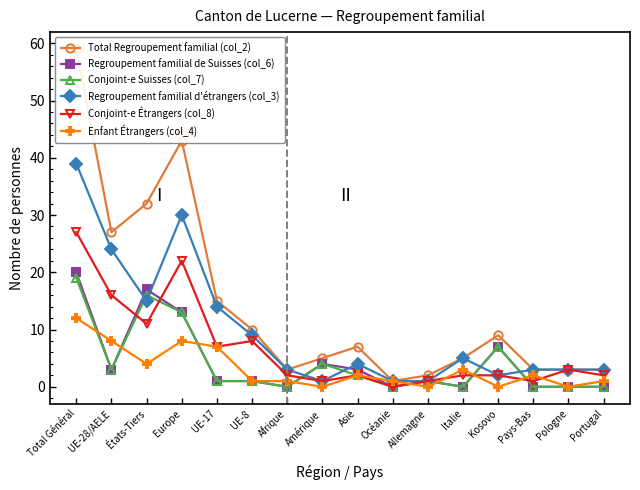

What are all the series names shown in the legend?

Total Regroupement familial (col_2), Regroupement familial de Suisses (col_6), Conjoint-e Suisses (col_7), Regroupement familial d'étrangers (col_3), Conjoint-e Étrangers (col_8), Enfant Étrangers (col_4)